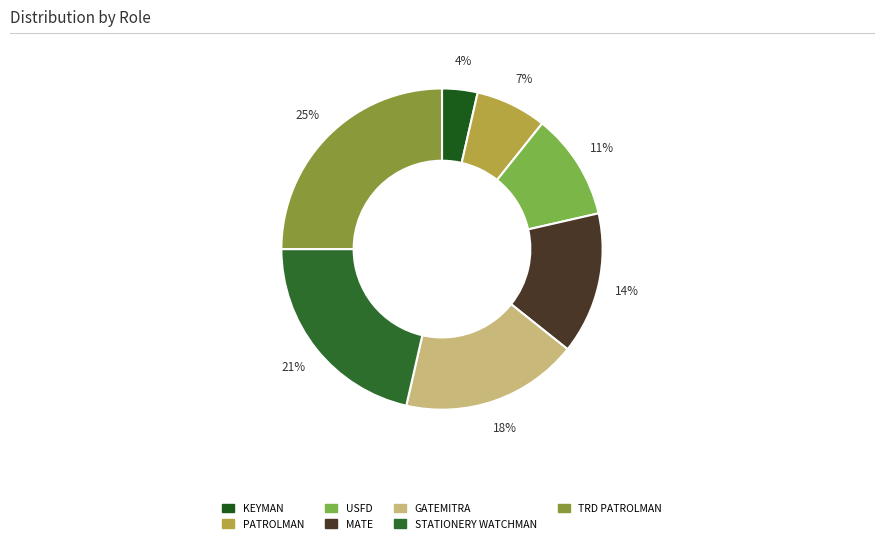

What percentage is the USFD slice, to the nearest percent?

11%